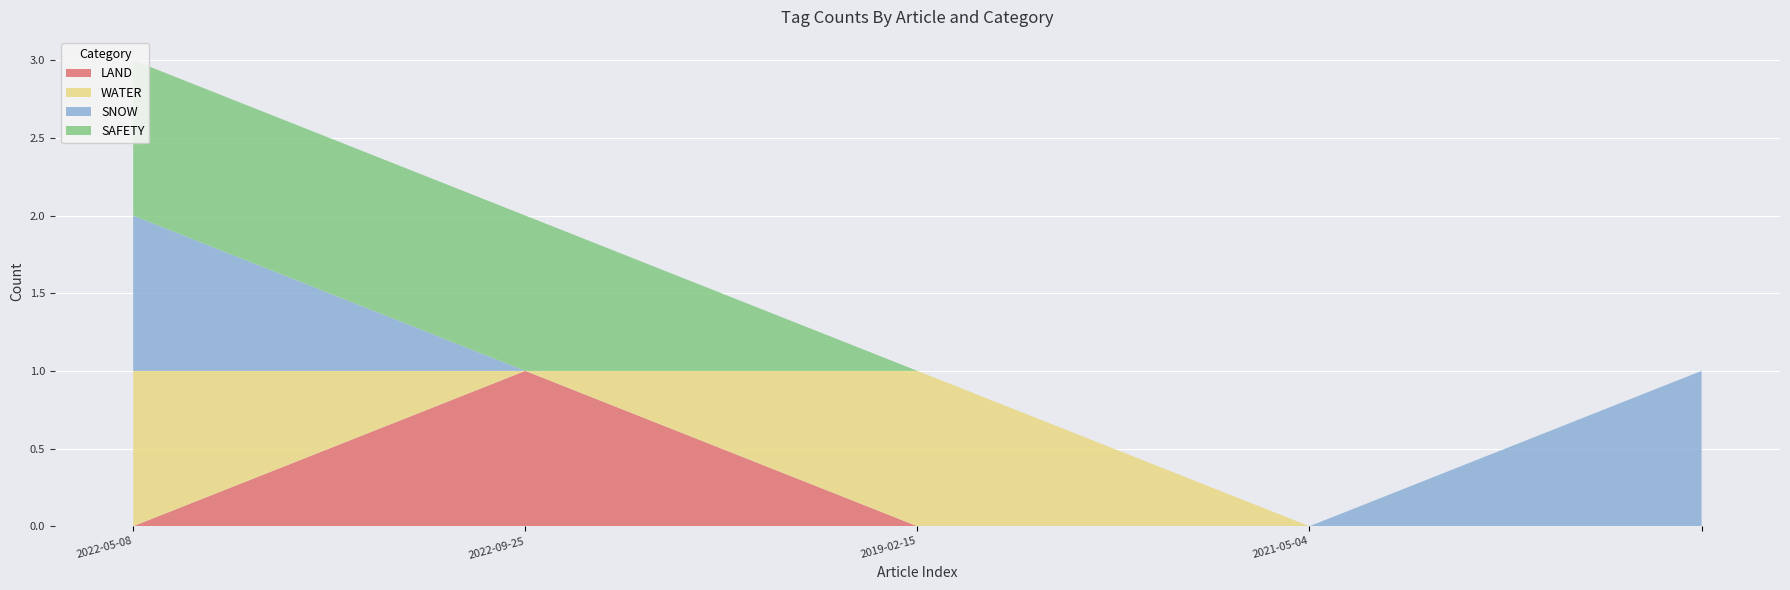

Reading left to right, what are all the values shown in this chart?

LAND: 2022-05-08=0	2022-09-25=1	2019-02-15=0	2021-05-04=0	=0
WATER: 2022-05-08=1	2022-09-25=0	2019-02-15=1	2021-05-04=0	=0
SNOW: 2022-05-08=1	2022-09-25=0	2019-02-15=0	2021-05-04=0	=1
SAFETY: 2022-05-08=1	2022-09-25=1	2019-02-15=0	2021-05-04=0	=0